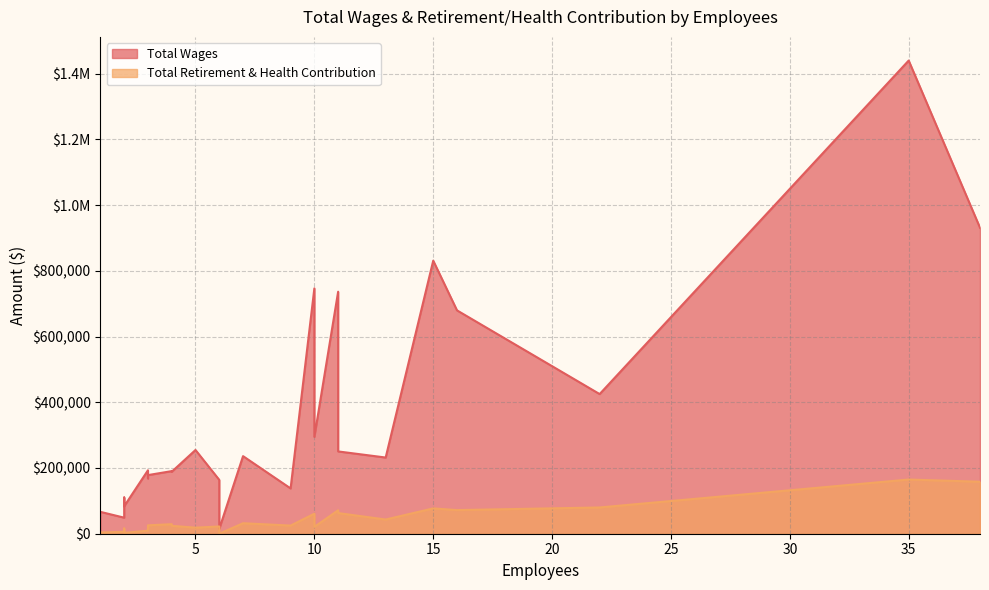

What is the maximum value for Total Wages?

1439945